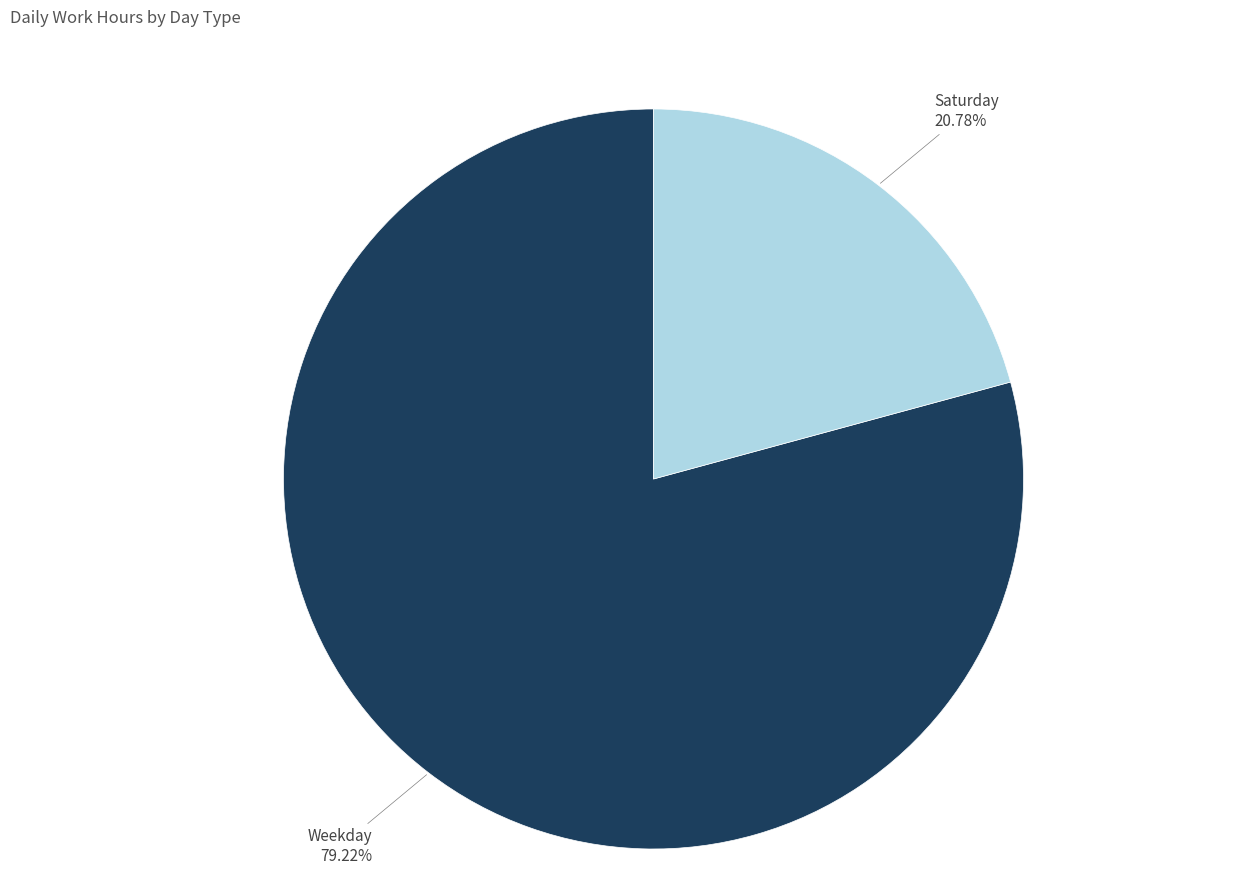

How many segments does this pie chart have?

2